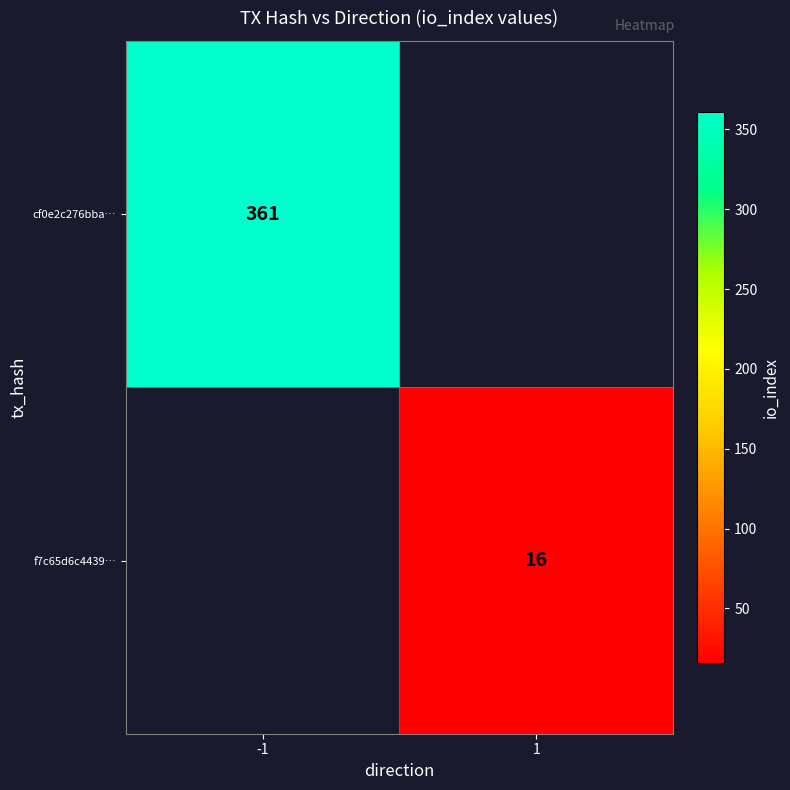

Is it true that cf0e2c276bba… equals 361 at -1?

True